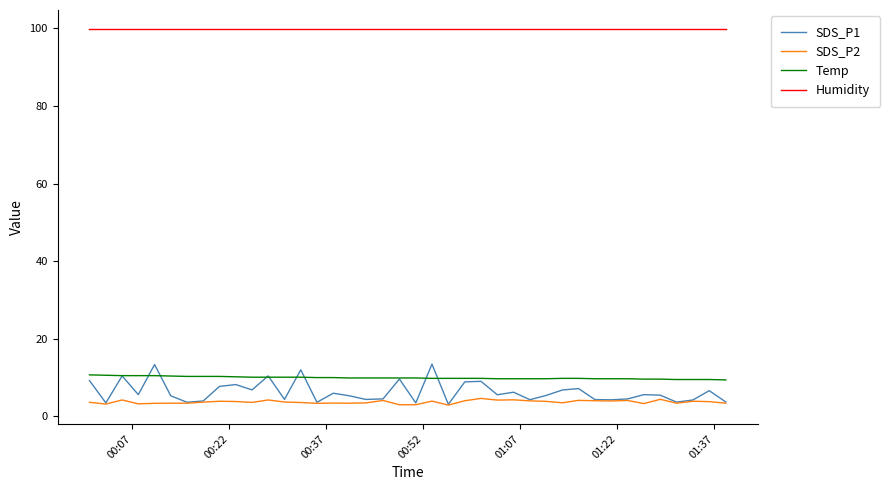

How many lines are shown in the chart?

4